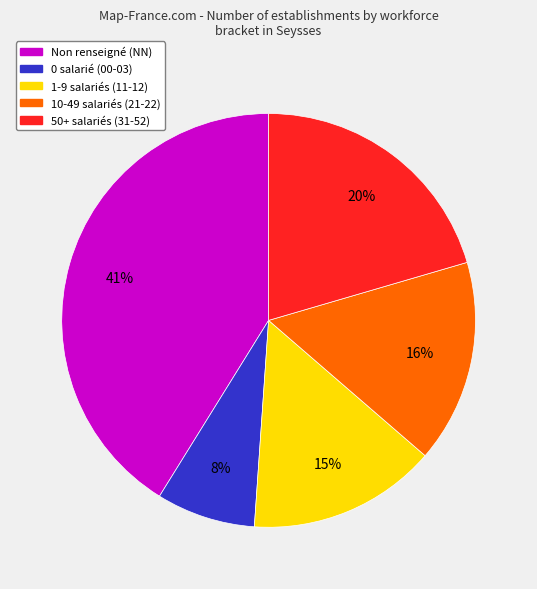

Does any single category account for the majority?

No